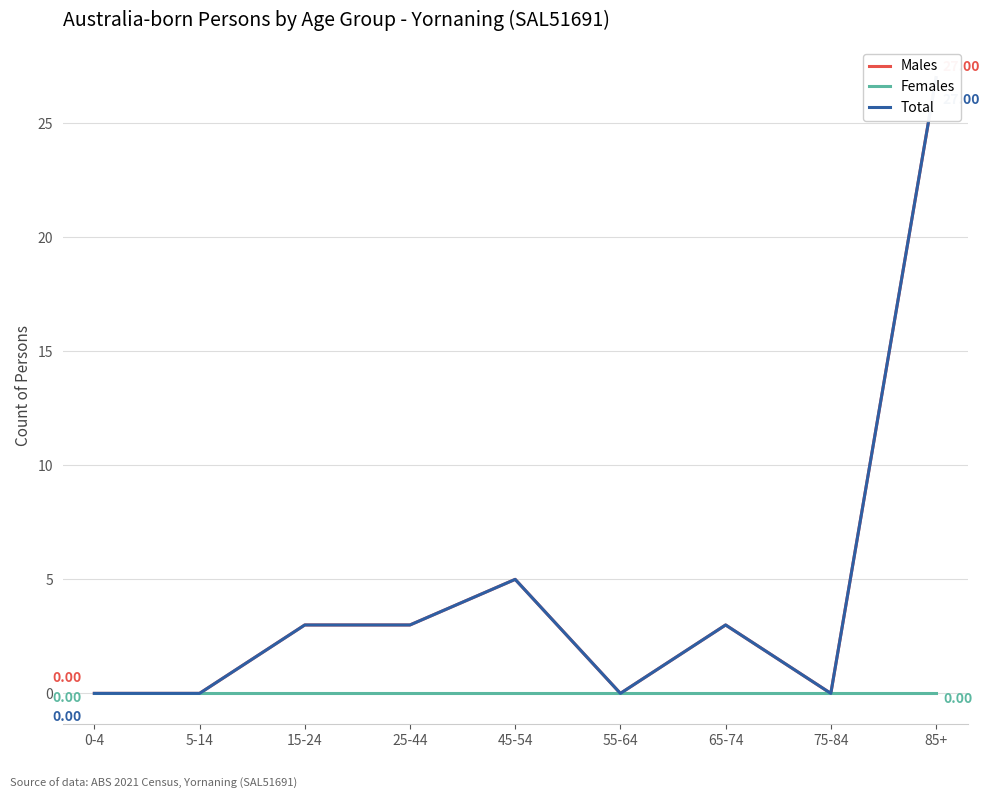

How many data points in Males are above 3?

2